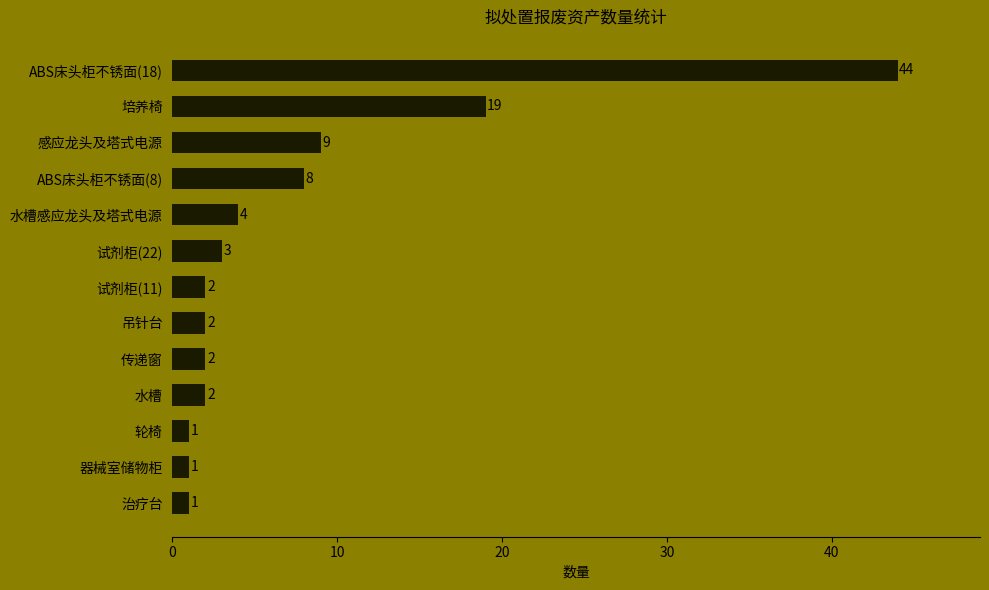

Reading top to bottom, transcribe all the data shown in this chart.

ABS床头柜不锈面(18)=44	培养椅=19	感应龙头及塔式电源=9	ABS床头柜不锈面(8)=8	水槽感应龙头及塔式电源=4	试剂柜(22)=3	试剂柜(11)=2	吊针台=2	传递窗=2	水槽=2	轮椅=1	器械室储物柜=1	治疗台=1